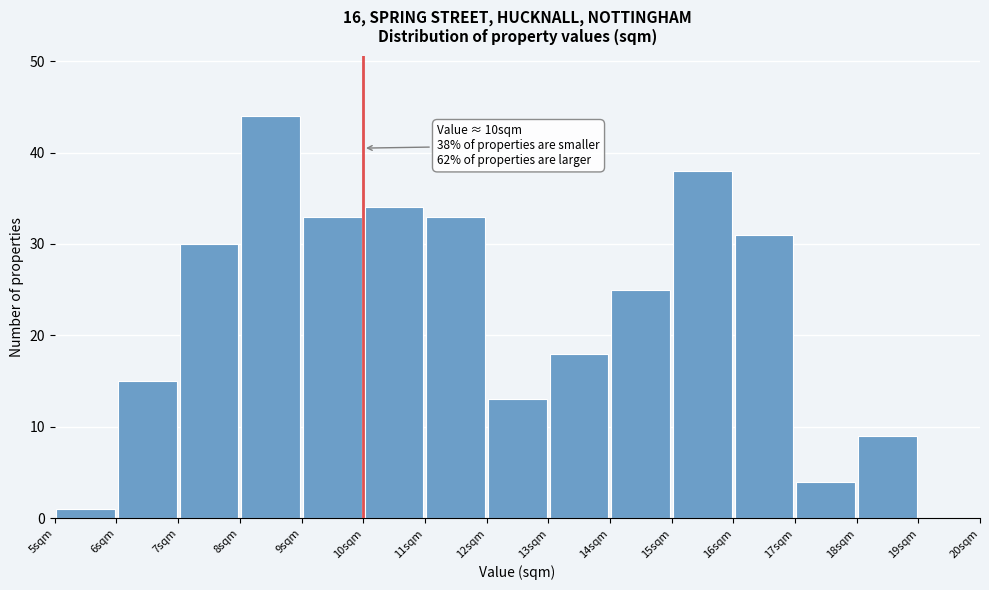

Over which range of the x-axis is the bar tallest?

8 to 9